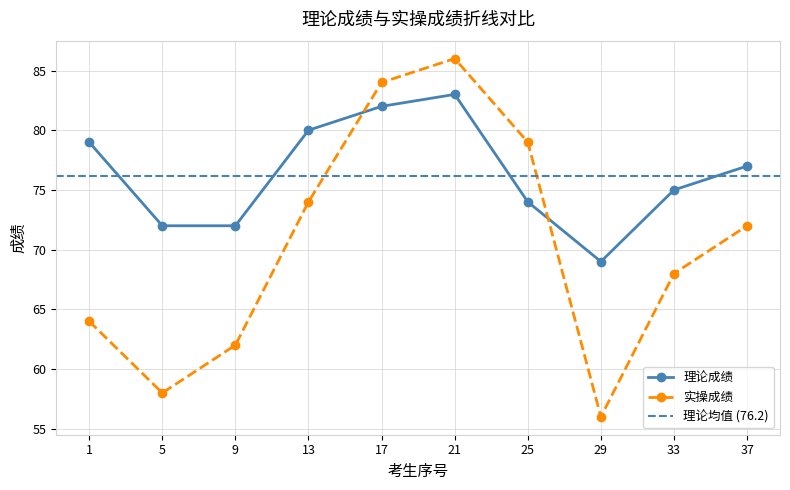

Is the value of 理论成绩 at 9 greater than the value of 实操成绩 at 25?

No